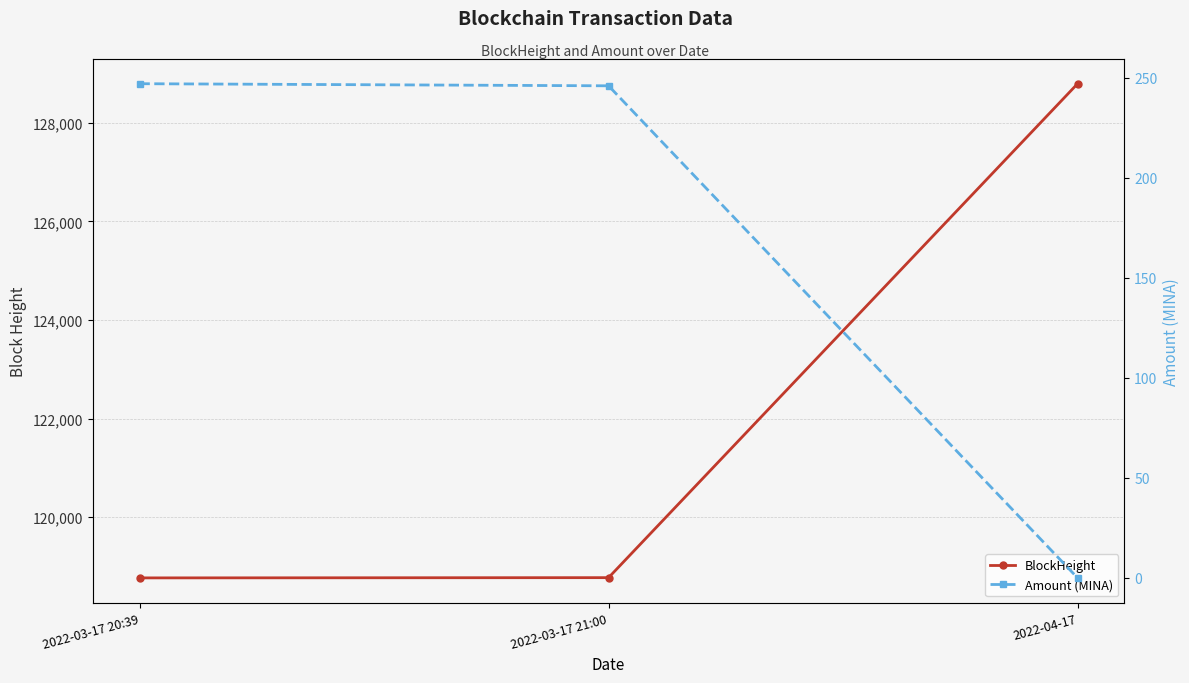

What position from the left is 2022-03-17 21:00?

2